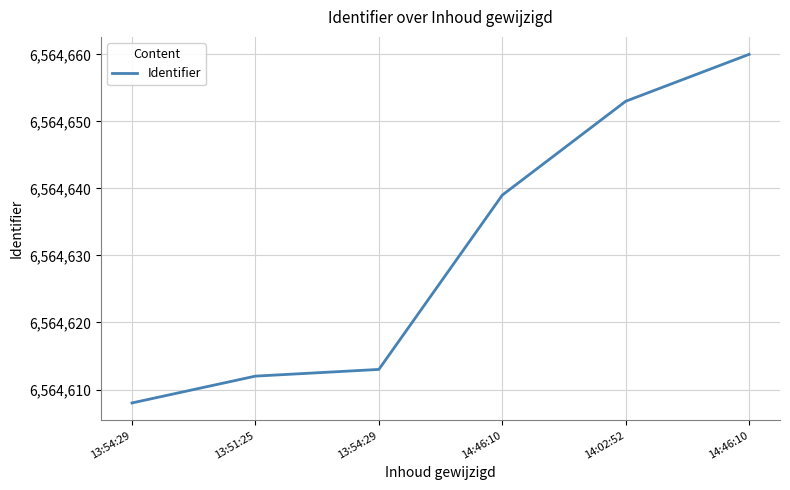

What is the smallest value displayed?

6564608